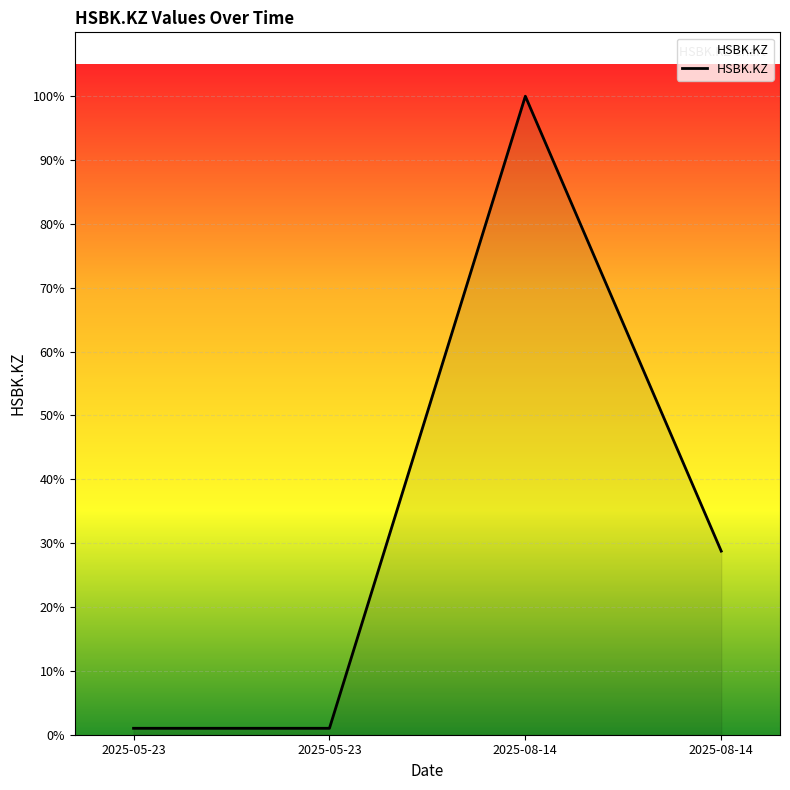

What is the label of the 4th point from the right?

2025-05-23